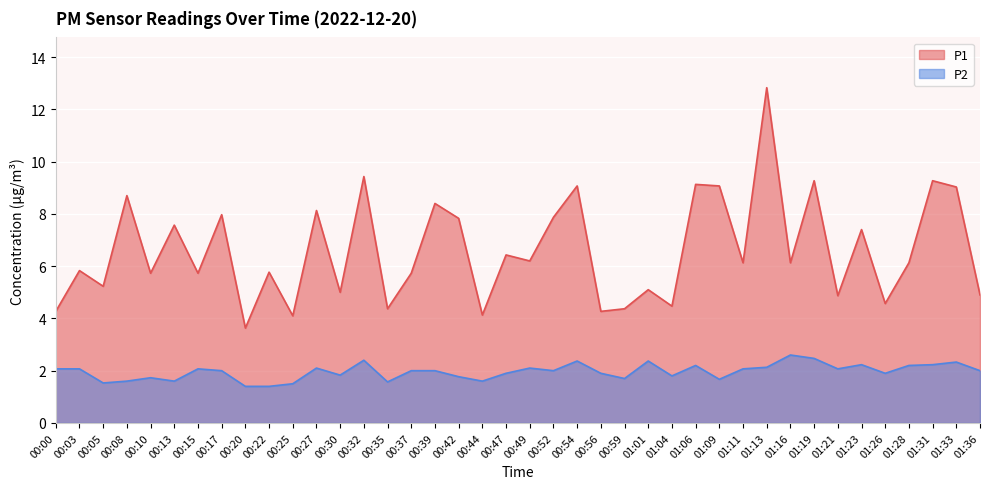

What is the value of the P1 point at the 4th from the left?

8.7